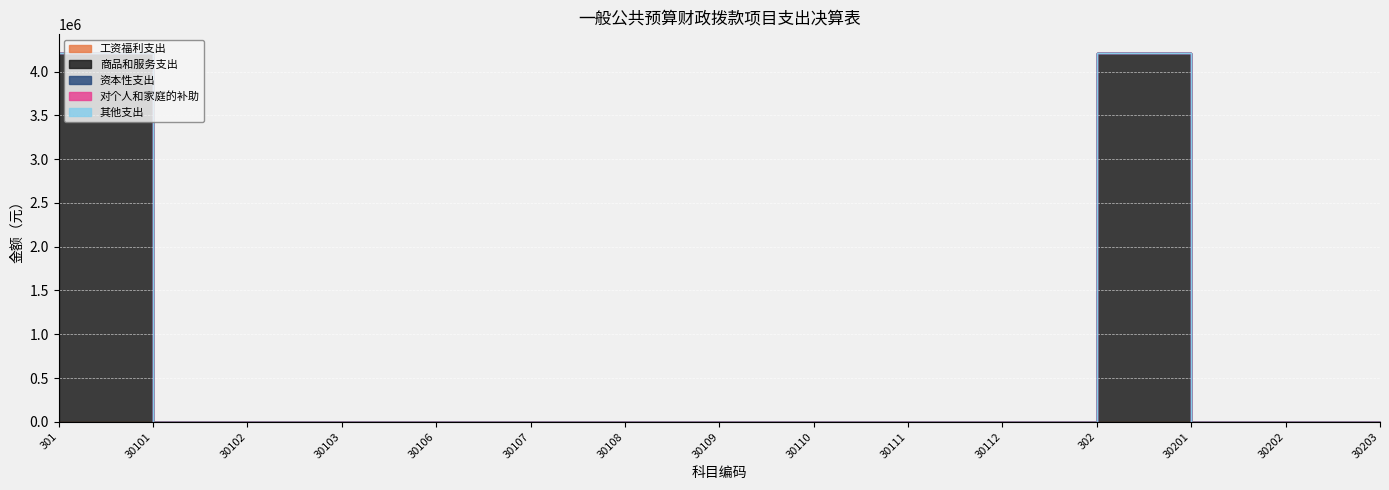

Reading left to right, transcribe all the data shown in this chart.

工资福利支出: 301=0.0	30101=0.0	30102=0.0	30103=0.0	30106=0.0	30107=0.0	30108=0.0	30109=0.0	30110=0.0	30111=0.0	30112=0.0	302=0.0	30201=0.0	30202=0.0	30203=0.0
商品和服务支出: 301=4217323.8	30101=0.0	30102=0.0	30103=0.0	30106=0.0	30107=0.0	30108=0.0	30109=0.0	30110=0.0	30111=0.0	30112=0.0	302=4217323.8	30201=0.0	30202=0.0	30203=0.0
资本性支出: 301=0.0	30101=0.0	30102=0.0	30103=0.0	30106=0.0	30107=0.0	30108=0.0	30109=0.0	30110=0.0	30111=0.0	30112=0.0	302=0.0	30201=0.0	30202=0.0	30203=0.0
对个人和家庭的补助: 301=0.0	30101=0.0	30102=0.0	30103=0.0	30106=0.0	30107=0.0	30108=0.0	30109=0.0	30110=0.0	30111=0.0	30112=0.0	302=0.0	30201=0.0	30202=0.0	30203=0.0
其他支出: 301=0.0	30101=0.0	30102=0.0	30103=0.0	30106=0.0	30107=0.0	30108=0.0	30109=0.0	30110=0.0	30111=0.0	30112=0.0	302=0.0	30201=0.0	30202=0.0	30203=0.0